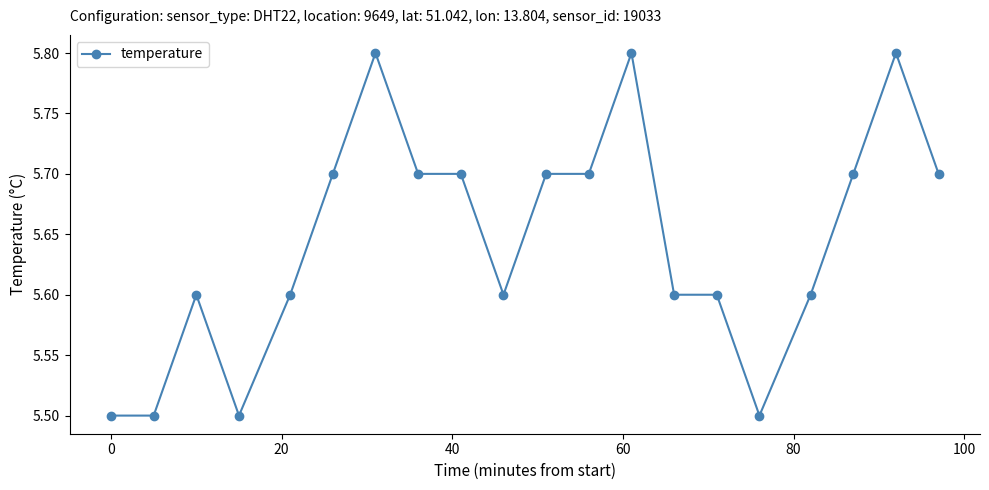

What is the difference between the maximum and minimum values?

0.3